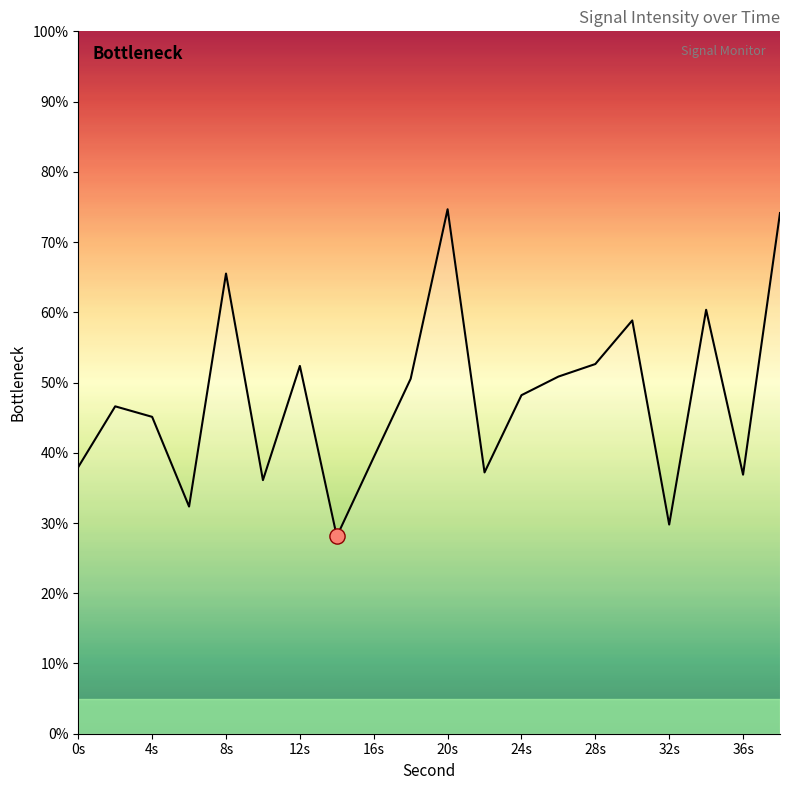

What is the smallest value displayed?

28.1